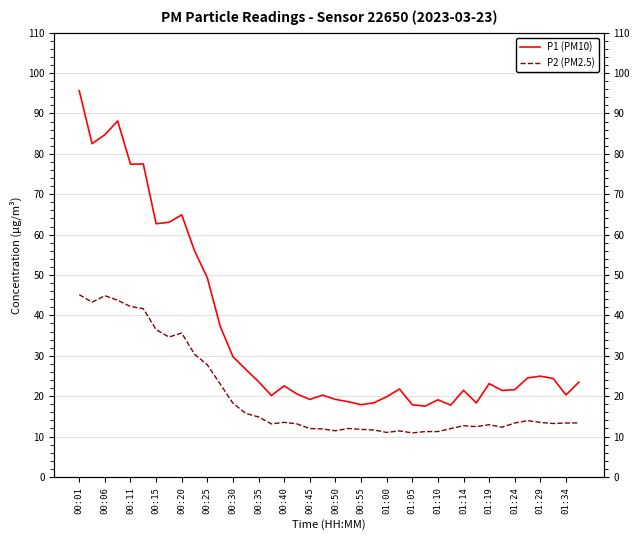

Is this an area chart (filled region under the line)?

No